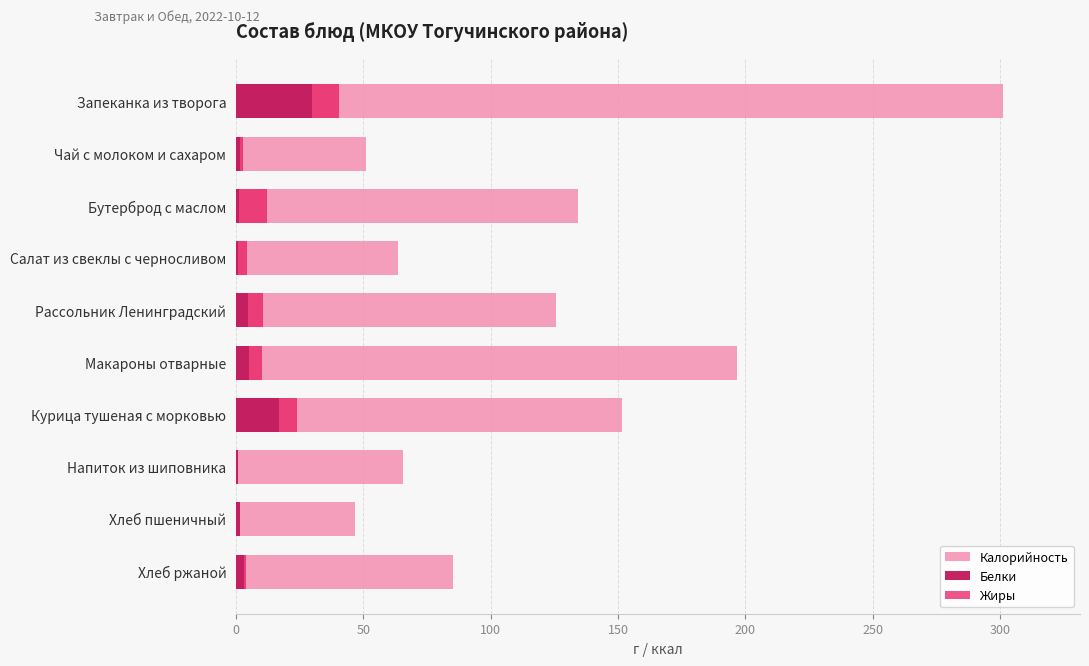

Rank the series at Бутерброд с маслом from highest to lowest value.

Калорийность, Жиры, Белки